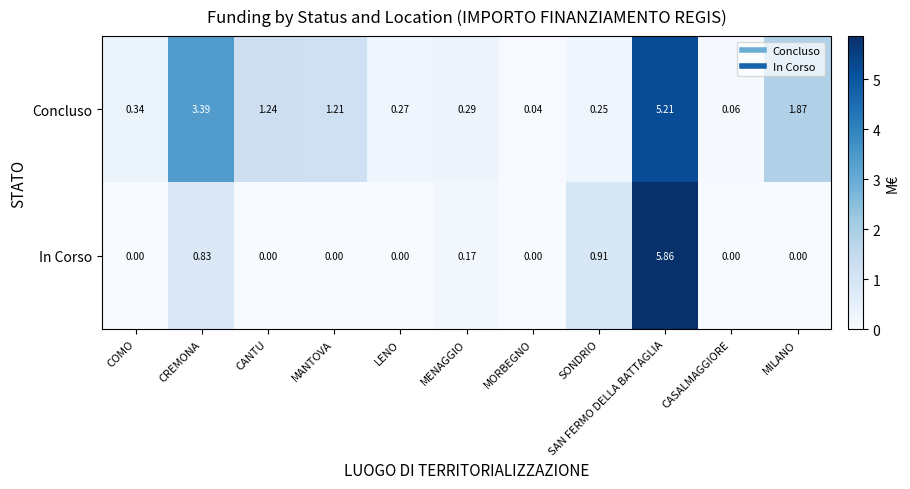

At CASALMAGGIORE, list the series in order from smallest to largest.

In Corso, Concluso